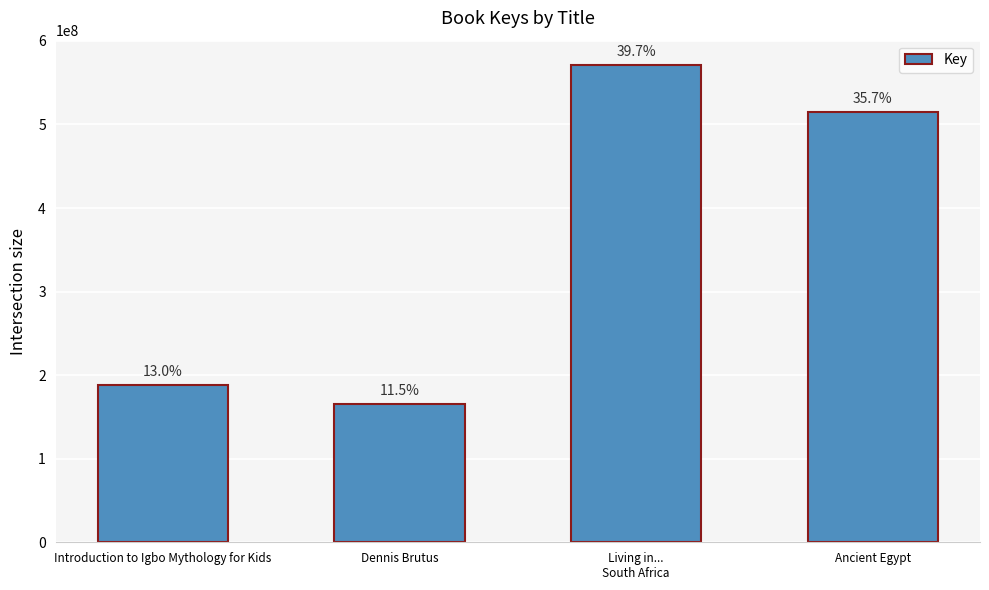

What position from the right is Introduction to Igbo Mythology for Kids?

4